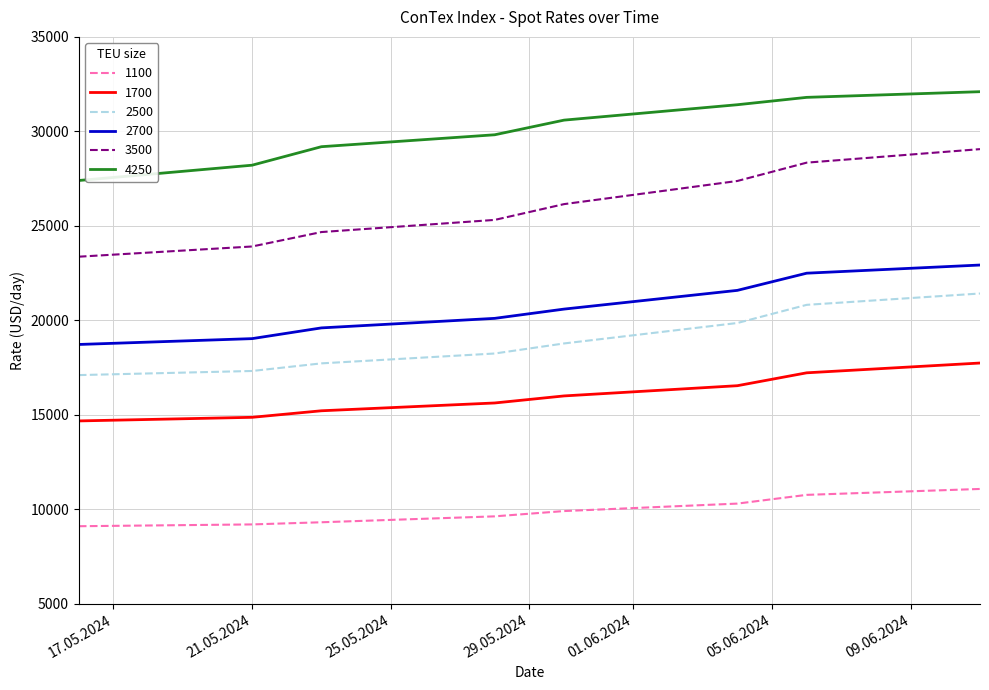

List the series in order of their peak value, highest first.

4250, 3500, 2700, 2500, 1700, 1100